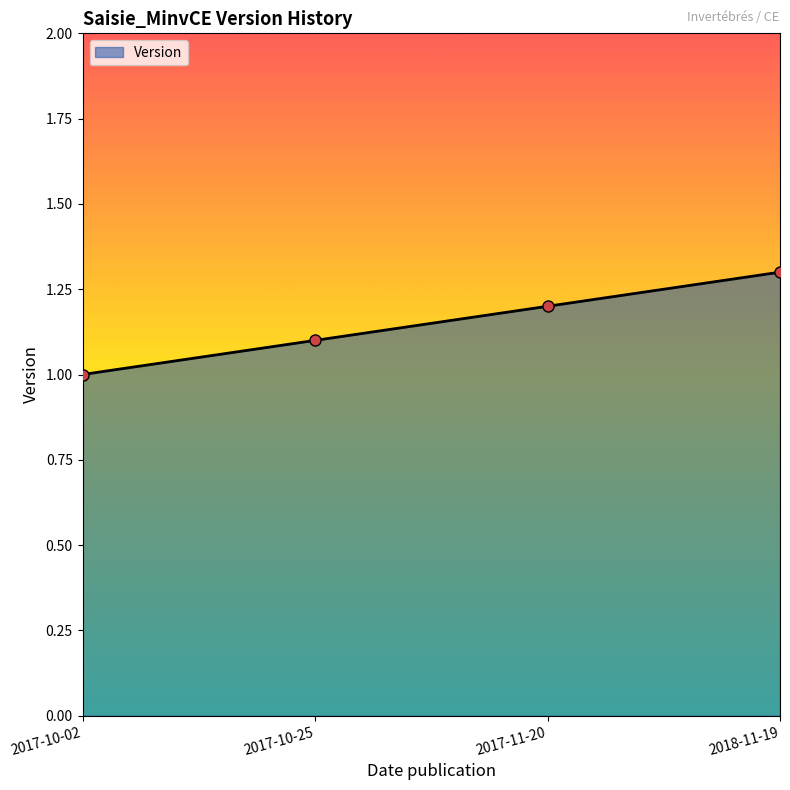

Reading right to left, what are all the values shown in this chart?

1.3	1.2	1.1	1.0